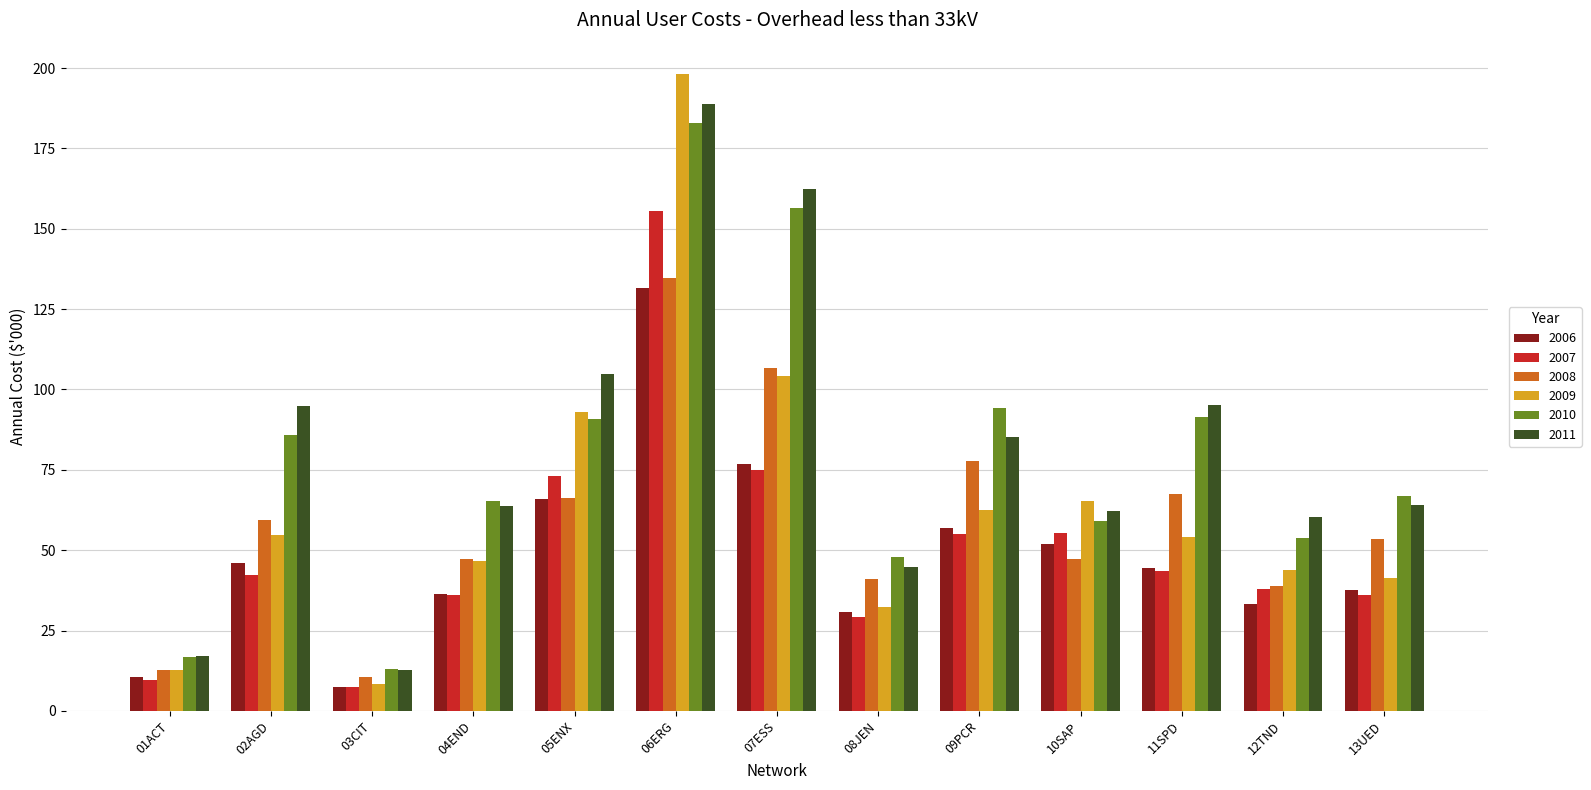

What is the maximum value for 2007?

155.4